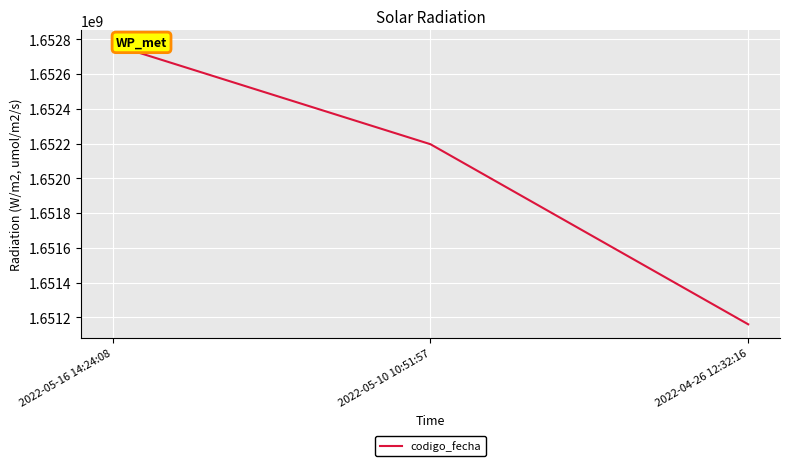

Rank the categories by value from lowest to highest.

2022-04-26 12:32:16, 2022-05-10 10:51:57, 2022-05-16 14:24:08